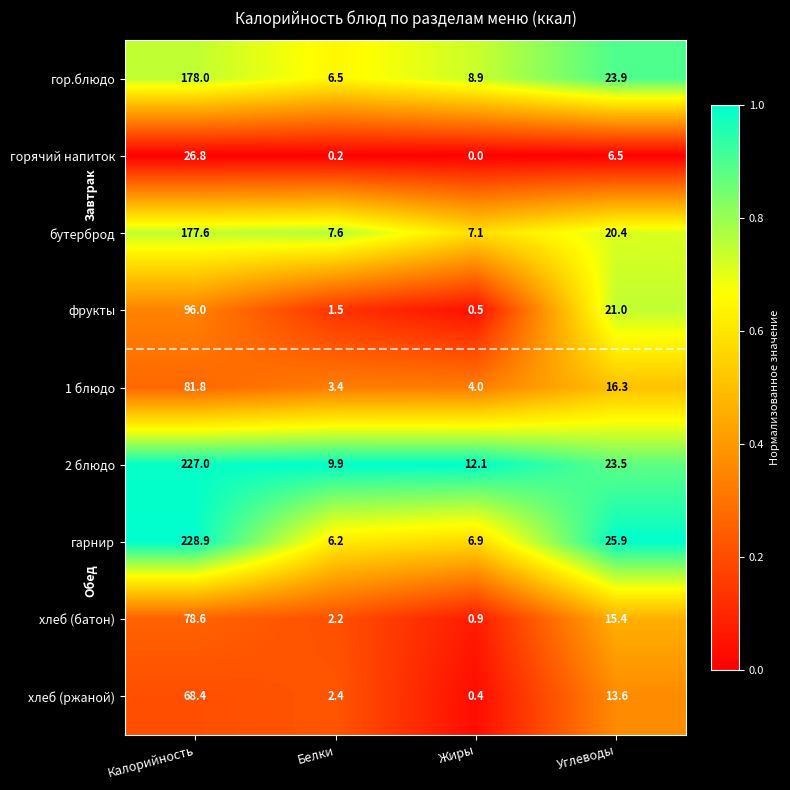

Is it true that гарнир equals 11.0 at Белки?

False